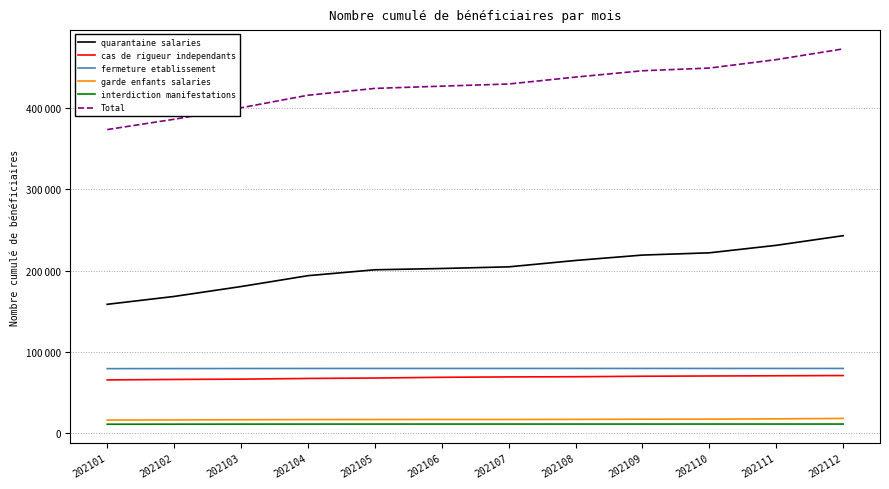

True or false: garde enfants salaries and interdiction manifestations intersect in this chart.

False